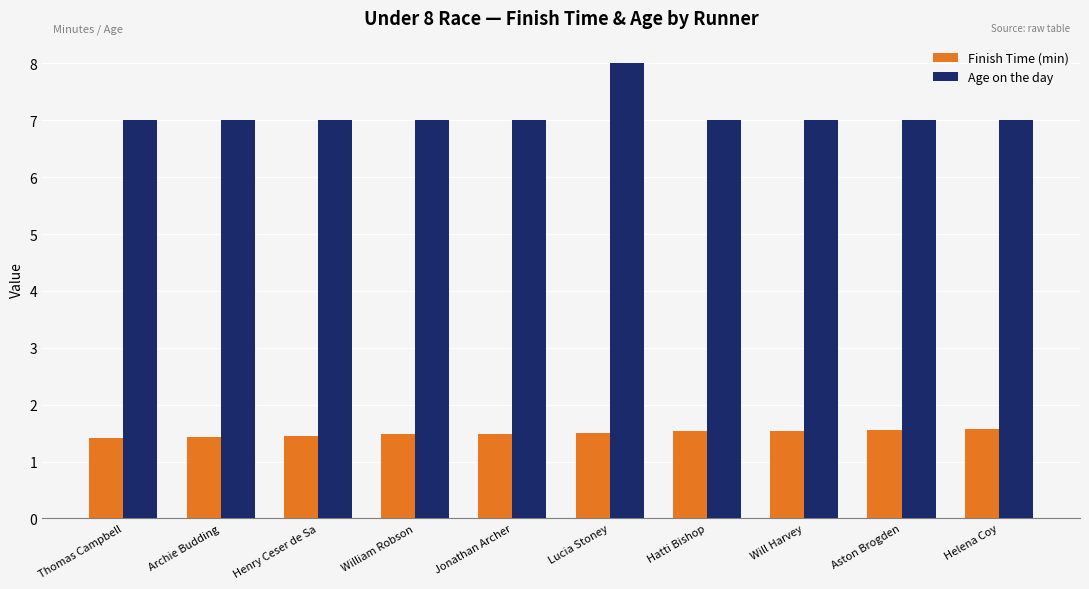

What is the label of the 10th bar from the left?

Helena Coy